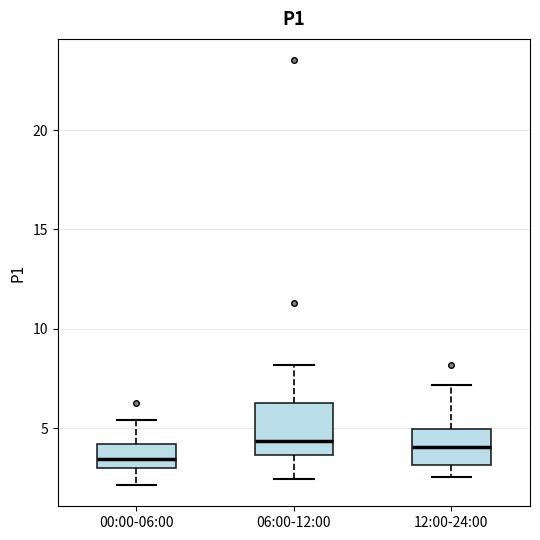

Comparing the boxes themselves (not the whiskers), which one is the tallest?

06:00-12:00